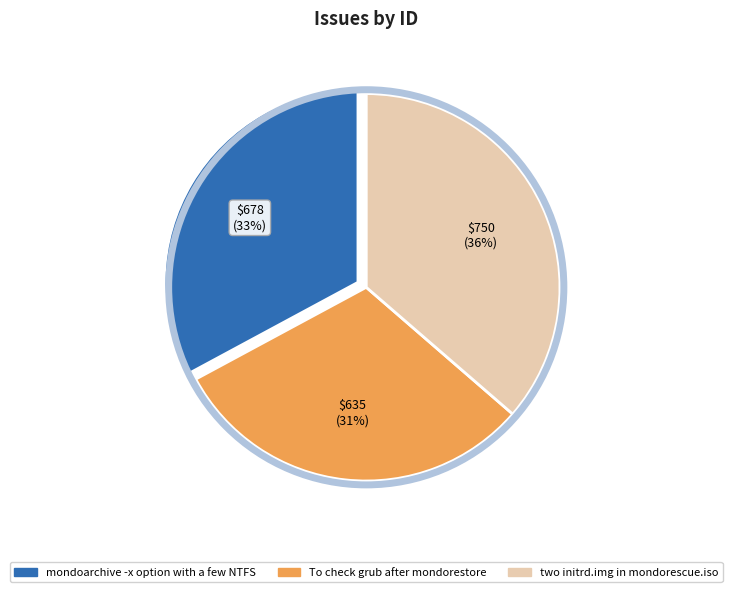

What is the largest slice in the pie chart?

two initrd.img in mondorescue.iso